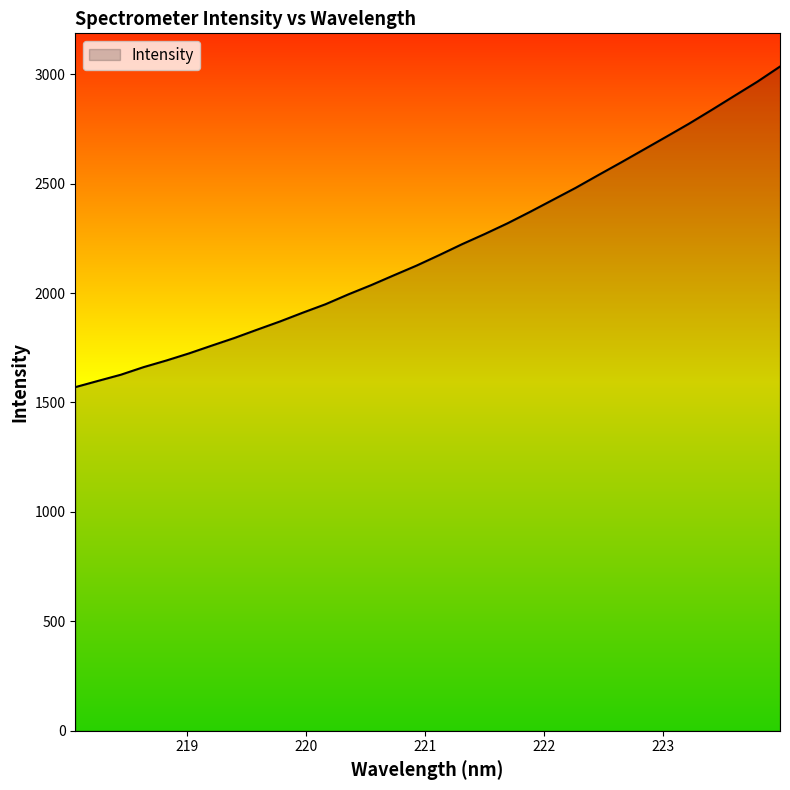

What is the greatest value displayed?

3034.8